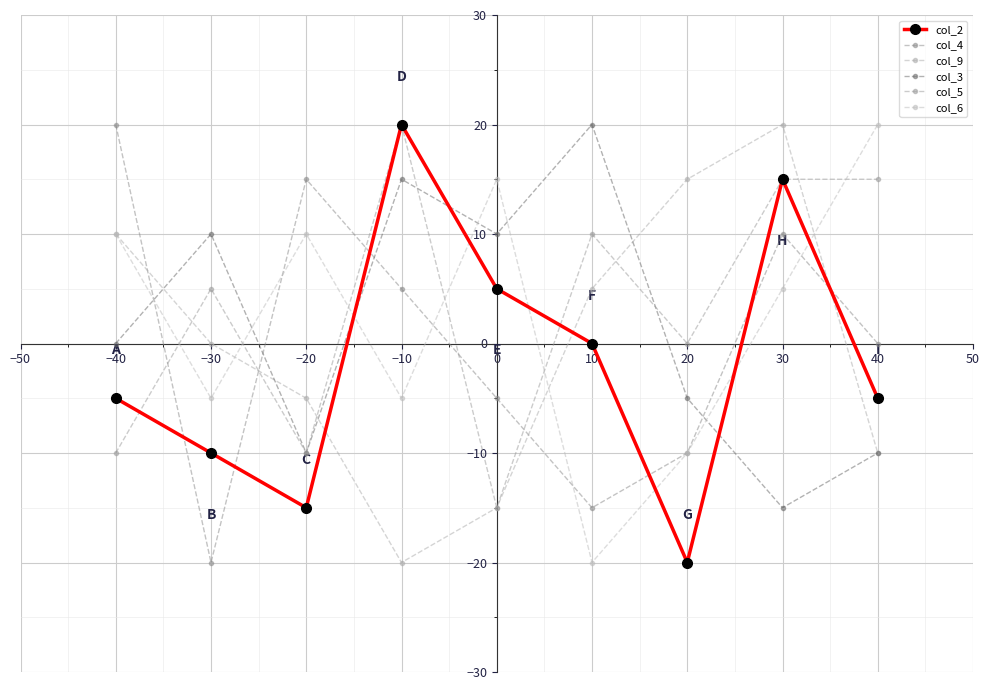

Is the value of col_4 at 20 greater than the value of col_3 at −40?

No